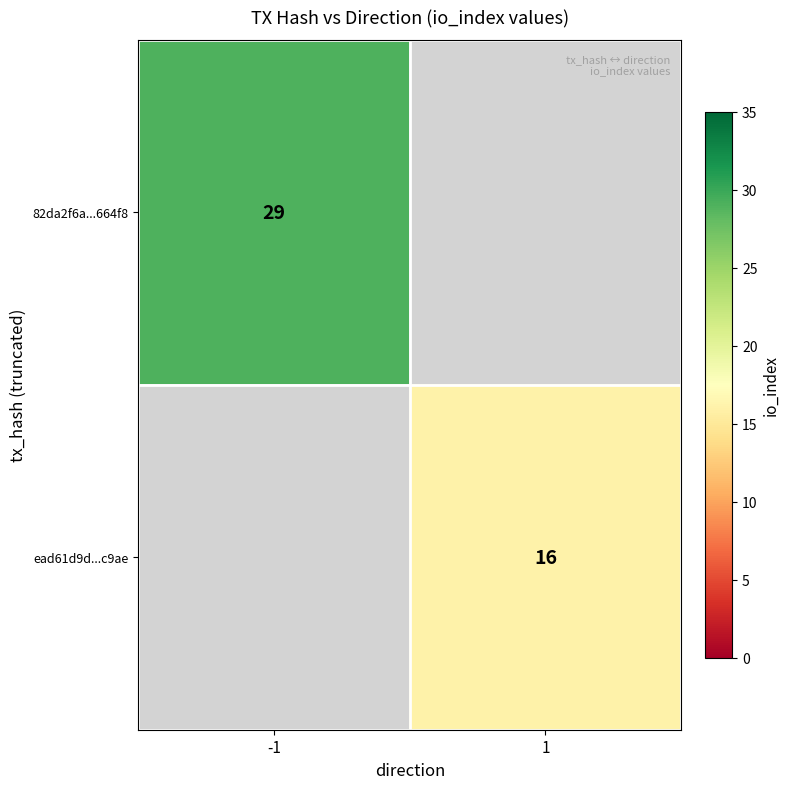

The ead61d9d...c9ae series shows 8 at 1. True or false?

False